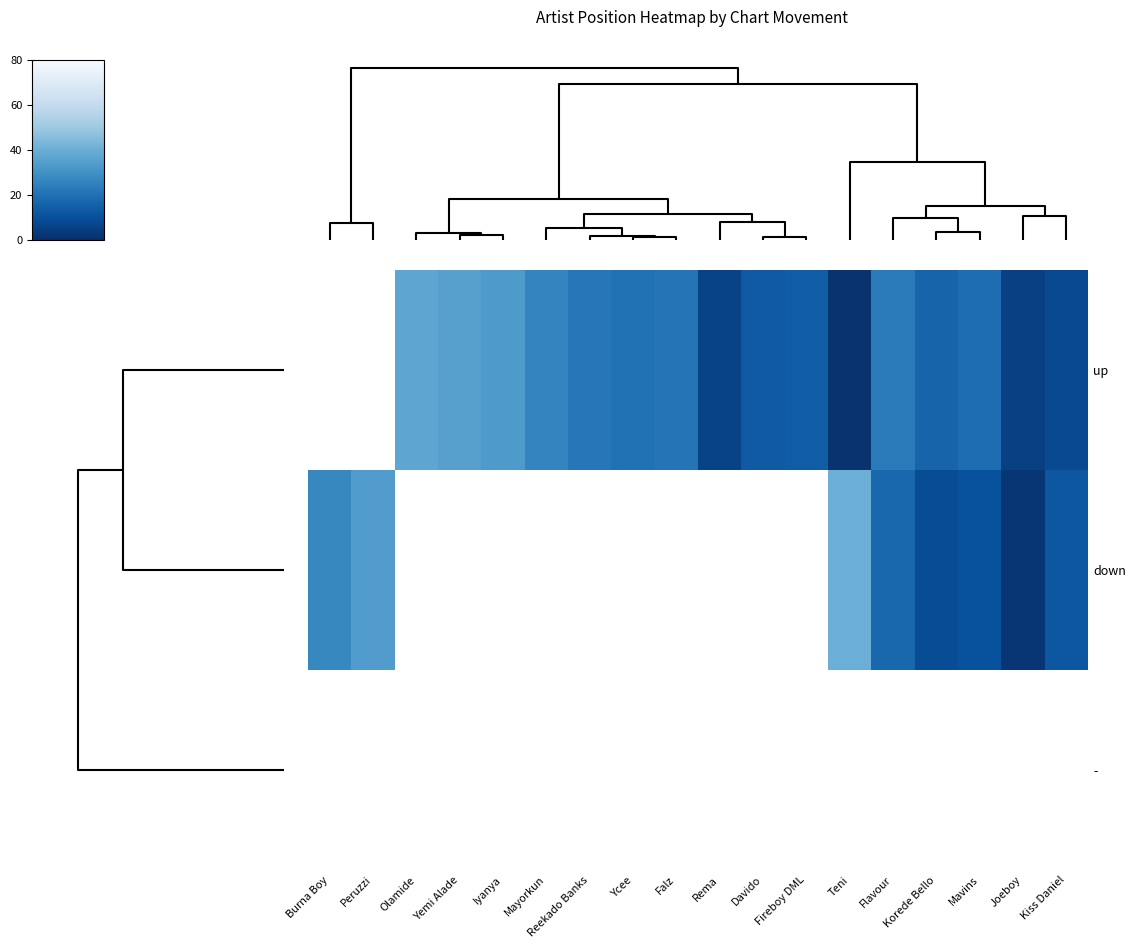

Is the value of up at Kiss Daniel greater than the value of - at Falz?

No